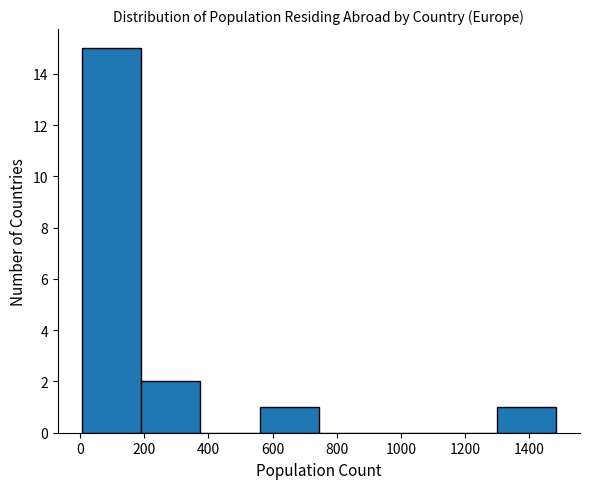

Reading left to right, list every bar in this chart as the range it spans on the x-axis followed by its height. Neither the bar edges nor the heights are printed on the chart, so give them approximately, as read against the axes.

0 to 180: 15
180 to 380: 2
380 to 560: 0
560 to 740: 1
740 to 920: 0
920 to 1120: 0
1120 to 1300: 0
1300 to 1480: 1